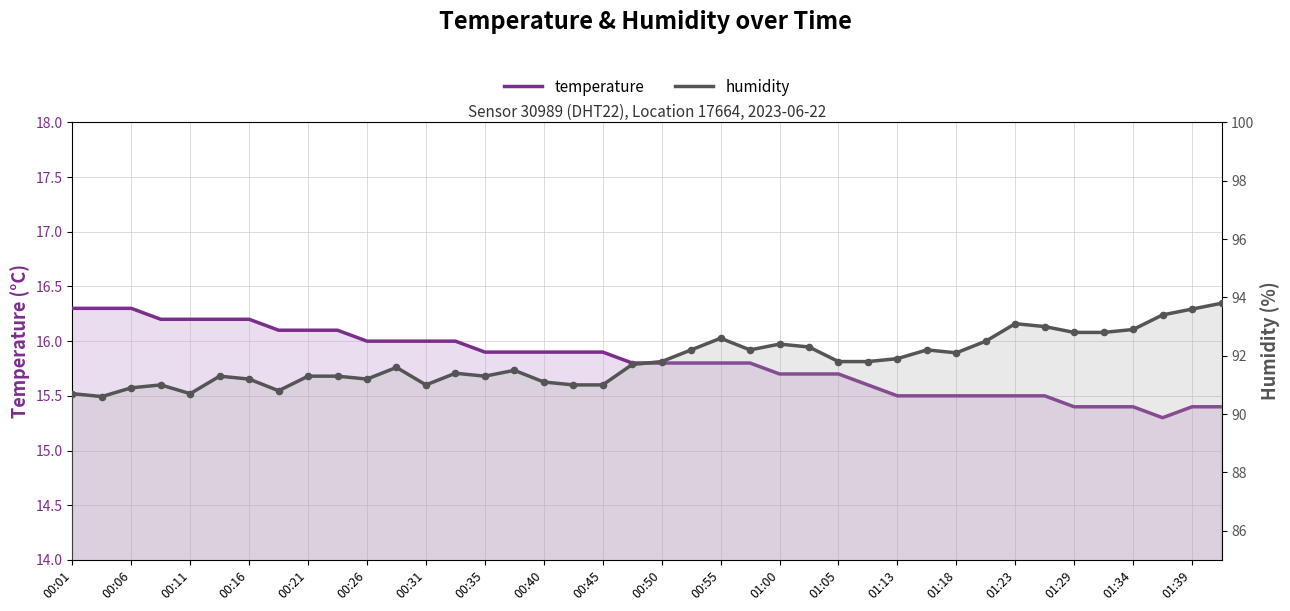

Which series contains the highest Y value?

humidity